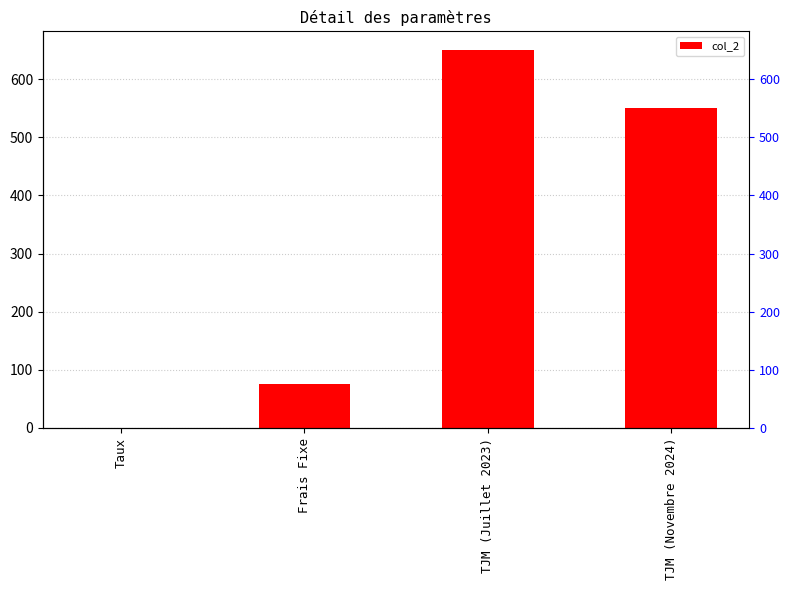

List the labels in order of value, smallest first.

Taux, Frais Fixe, TJM (Novembre 2024), TJM (Juillet 2023)